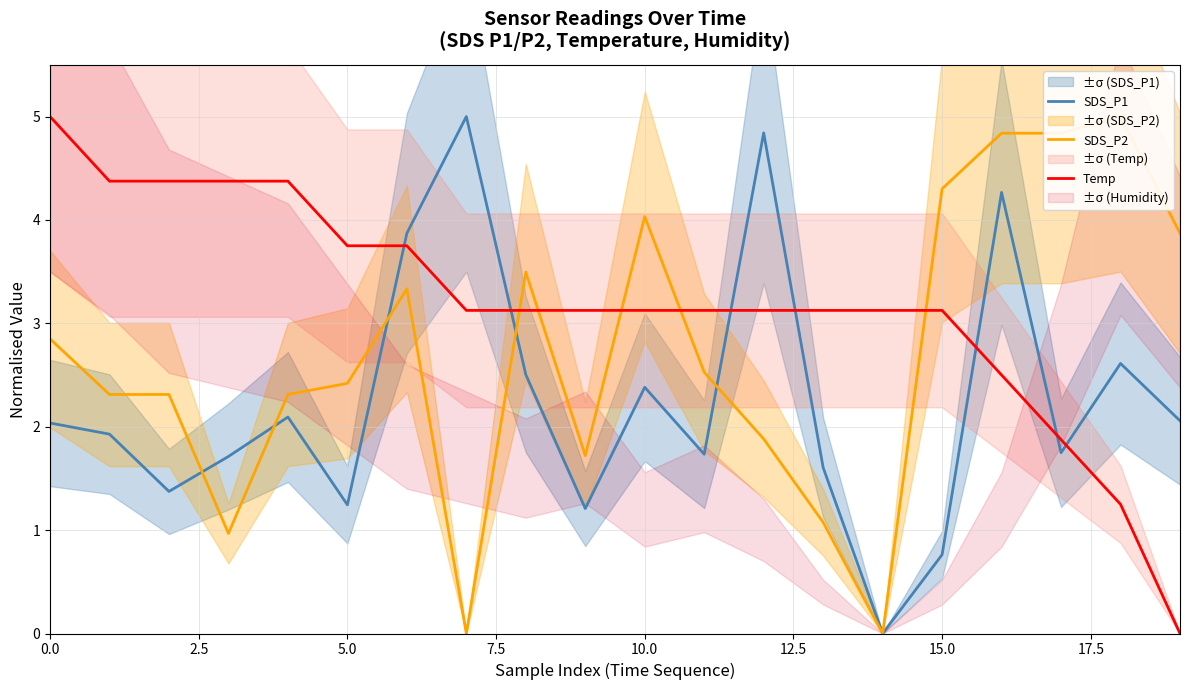

True or false: SDS_P2 and Temp intersect in this chart.

True